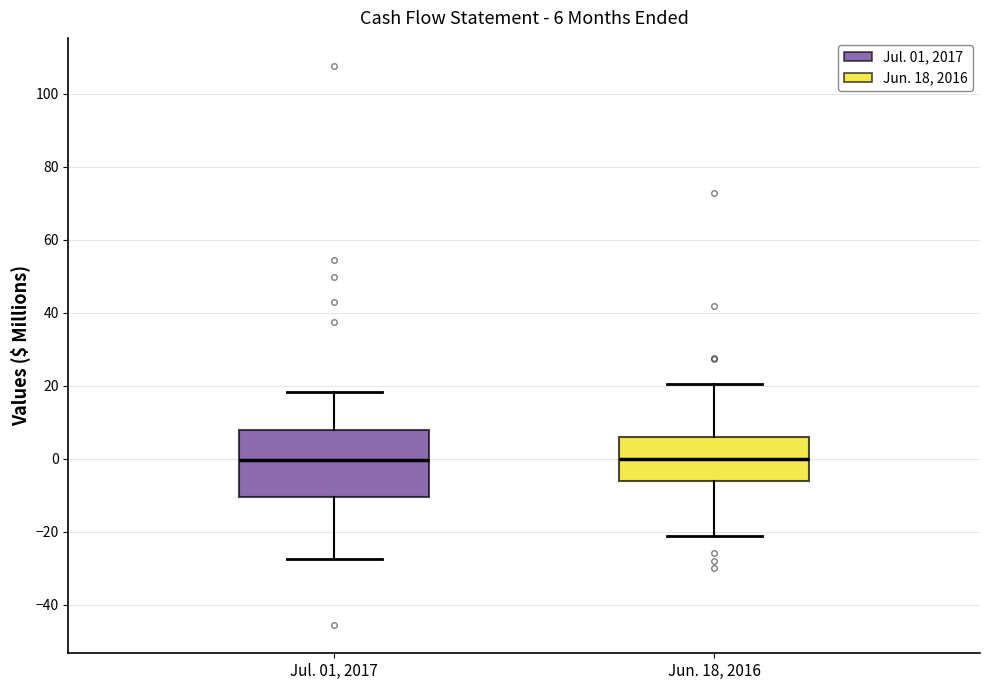

Which box is the tallest, from its lower edge to its upper edge?

Jul. 01, 2017